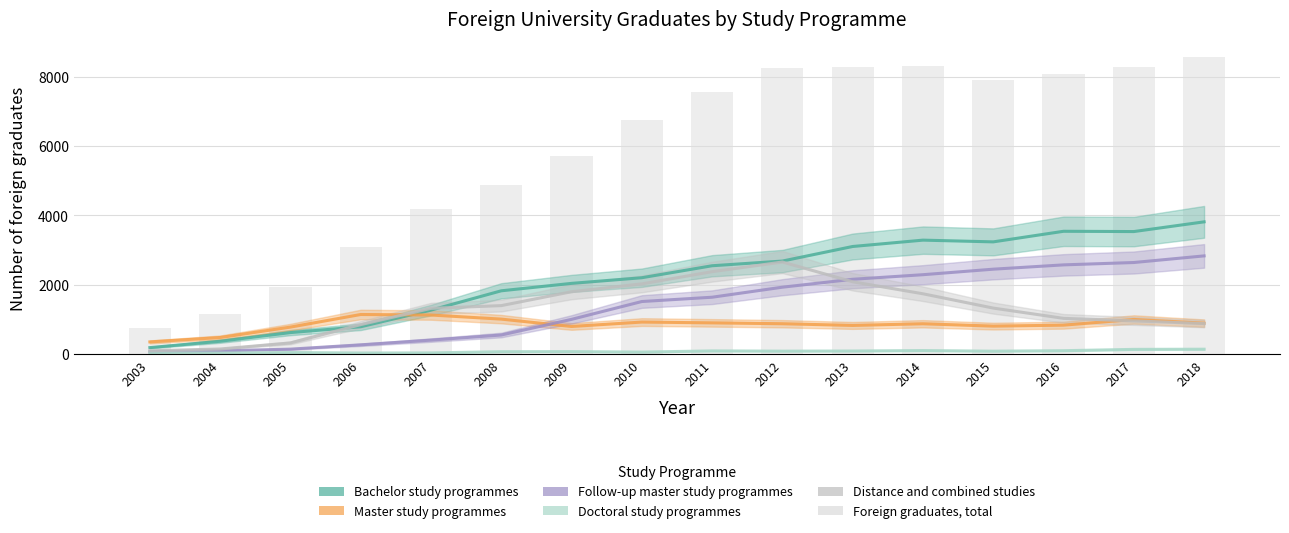

What is the value of the Bachelor study programmes bar at the 9th from the left?

2552